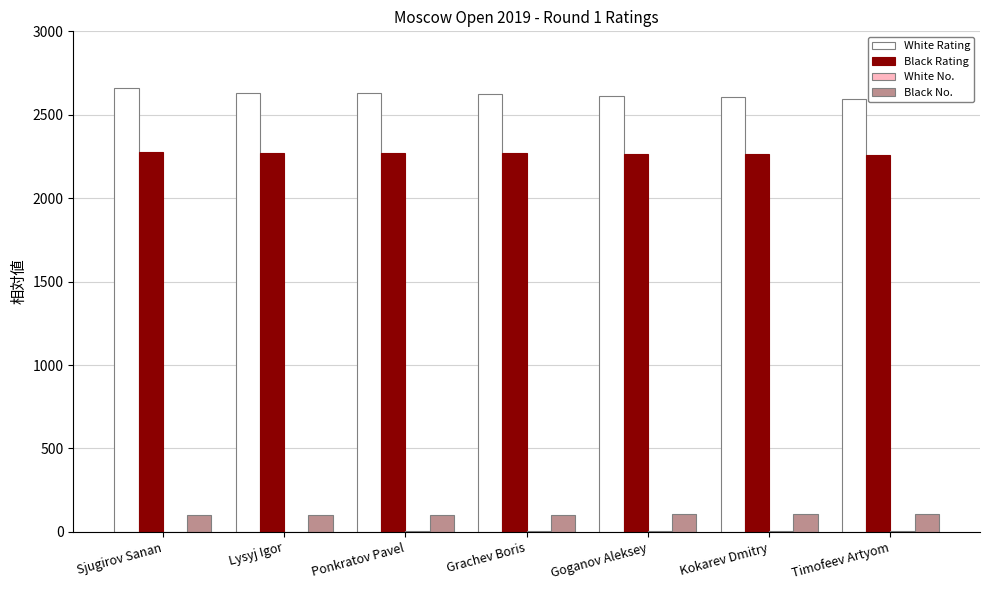

What is the total value across all series at Goganov Aleksey?

4989